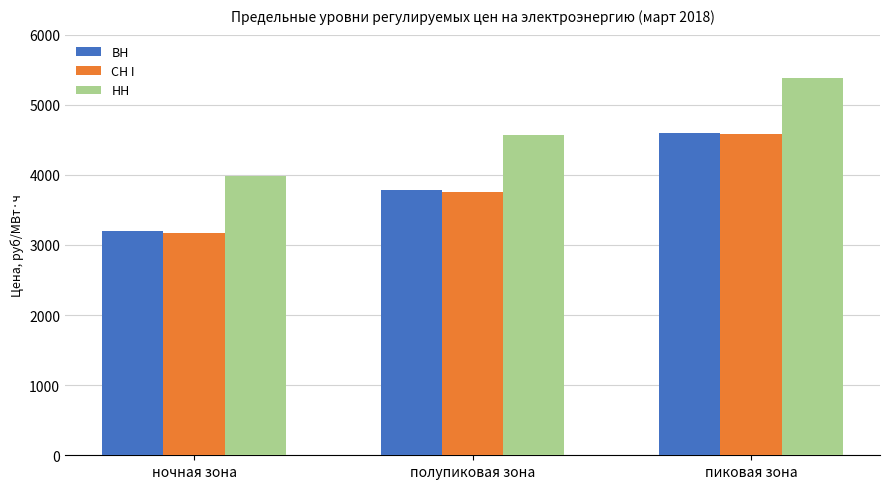

Is the value of ВН at ночная зона greater than the value of СН I at полупиковая зона?

No